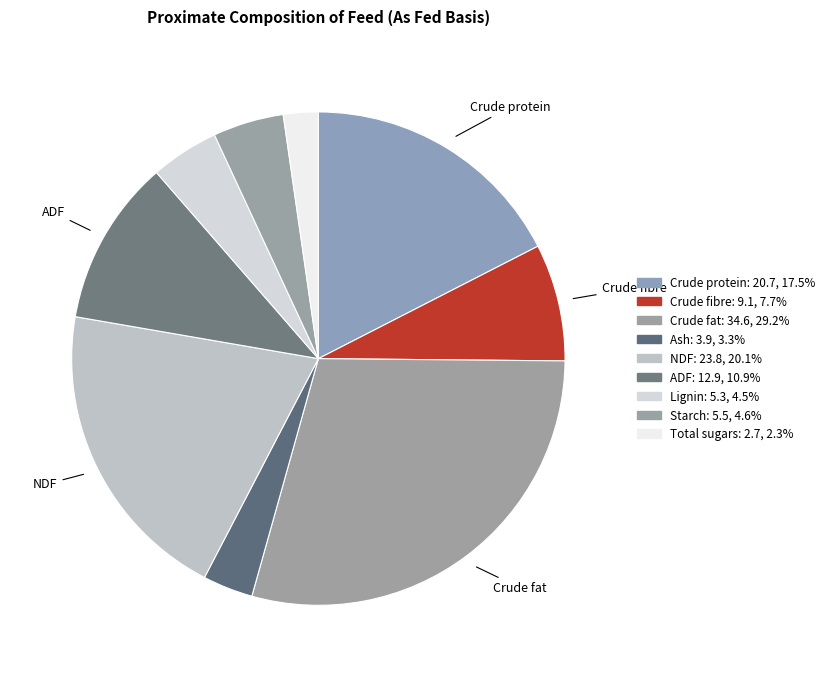

To the nearest percent, what portion does ADF represent?

11%